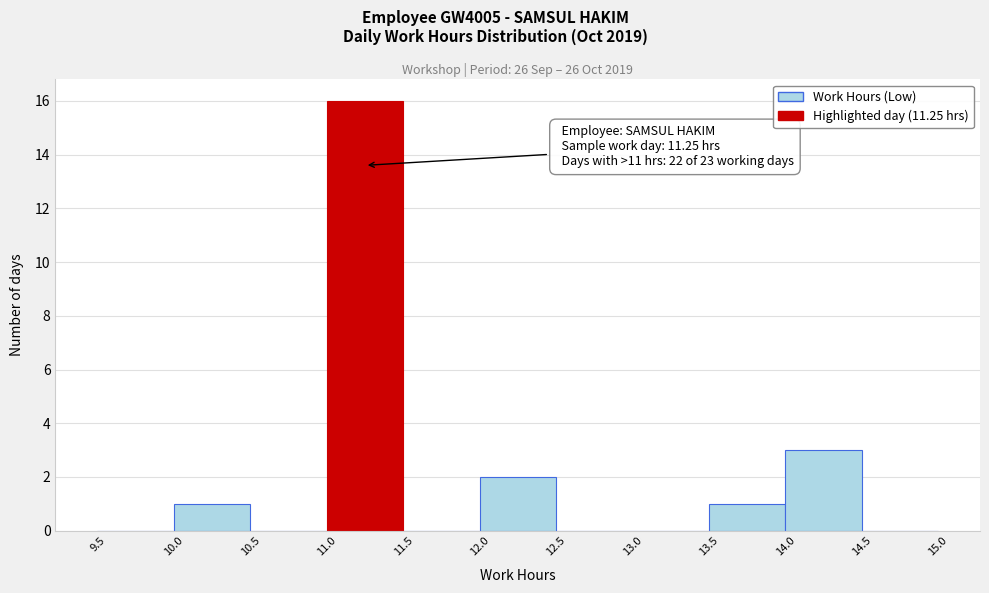

Over which range of the x-axis is the bar tallest?

11.0 to 11.5